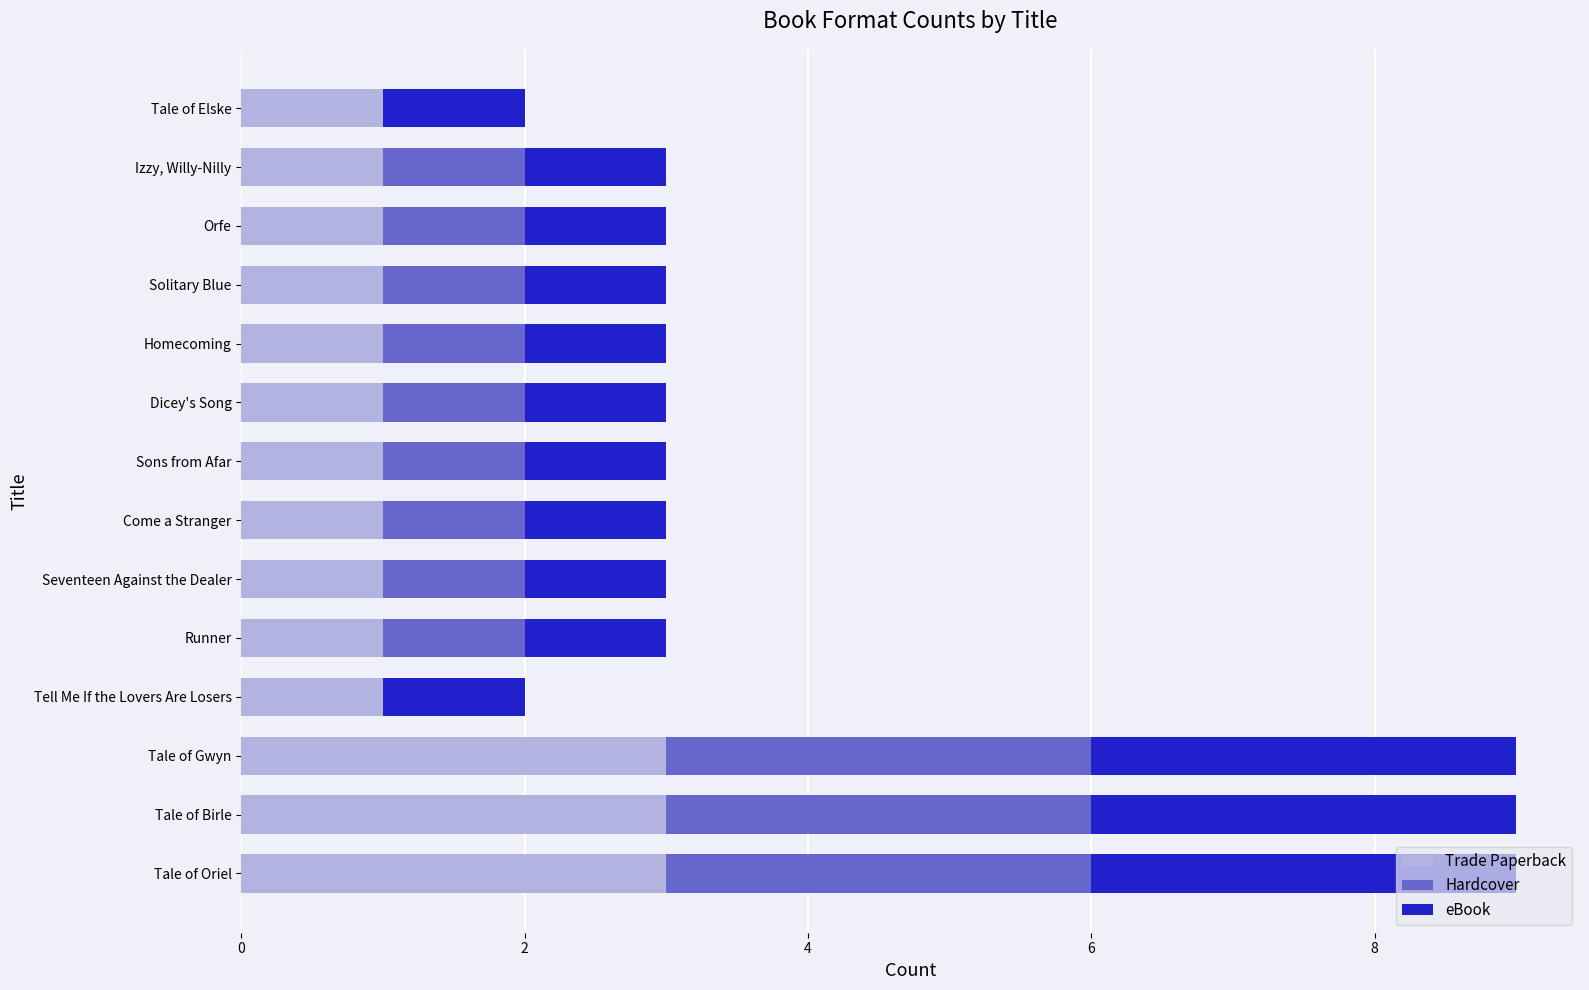

Is it true that Trade Paperback equals 1 at Orfe?

True